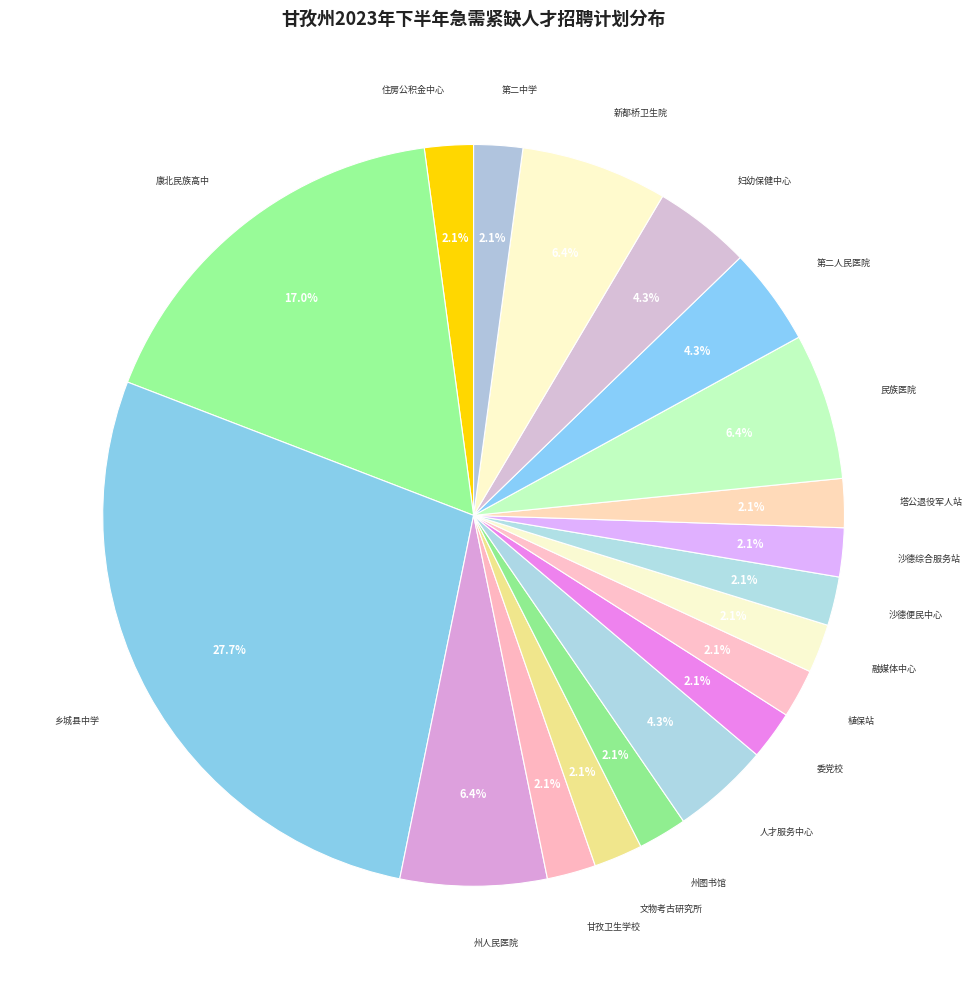

Which slice is the smallest?

甘孜藏族自治州住房公积金管理中心